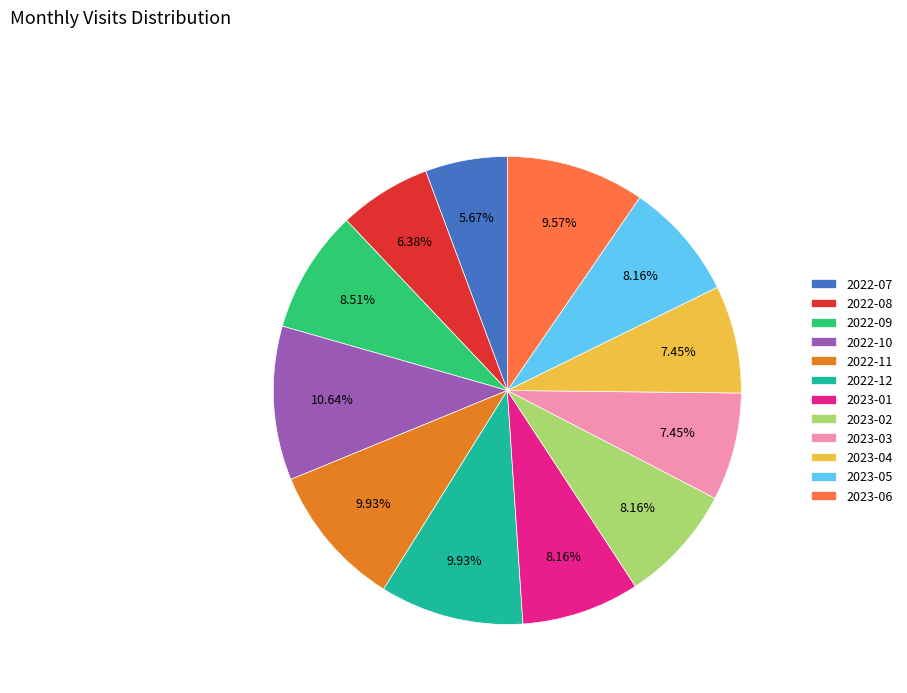

Is 2023-04 the majority of the pie?

No